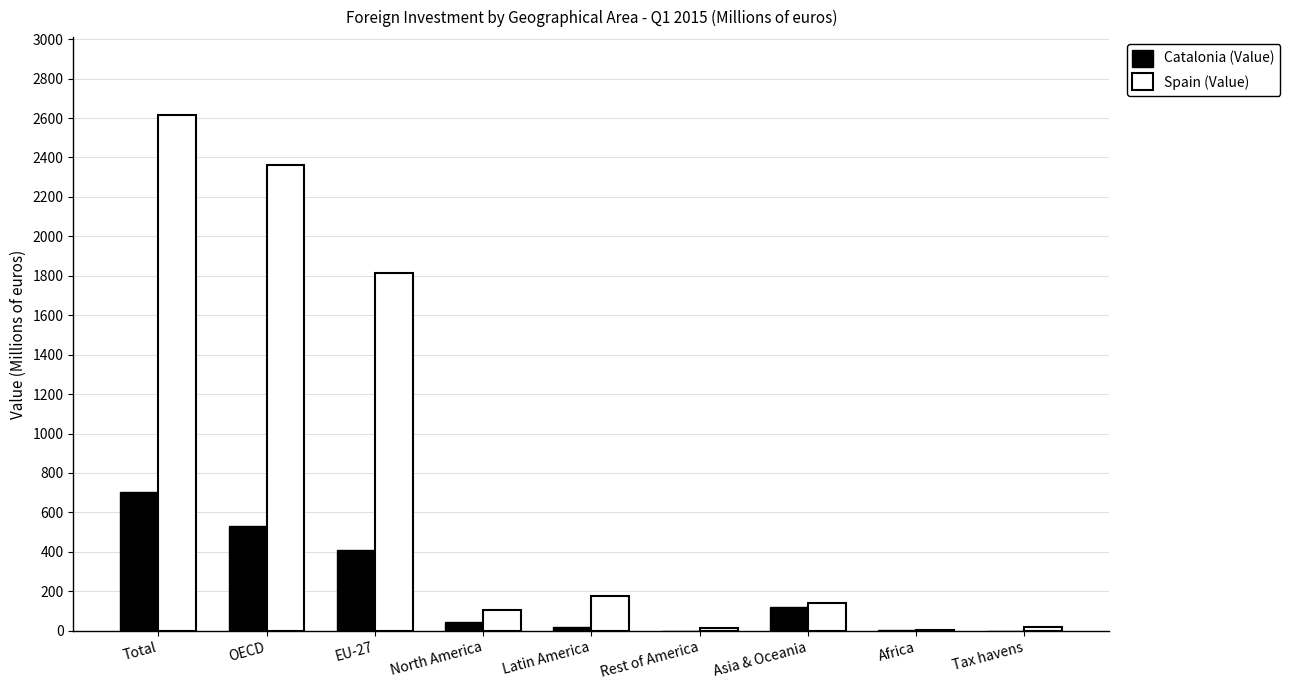

Where is Spain (Value) nearest to the value 1309?

EU-27